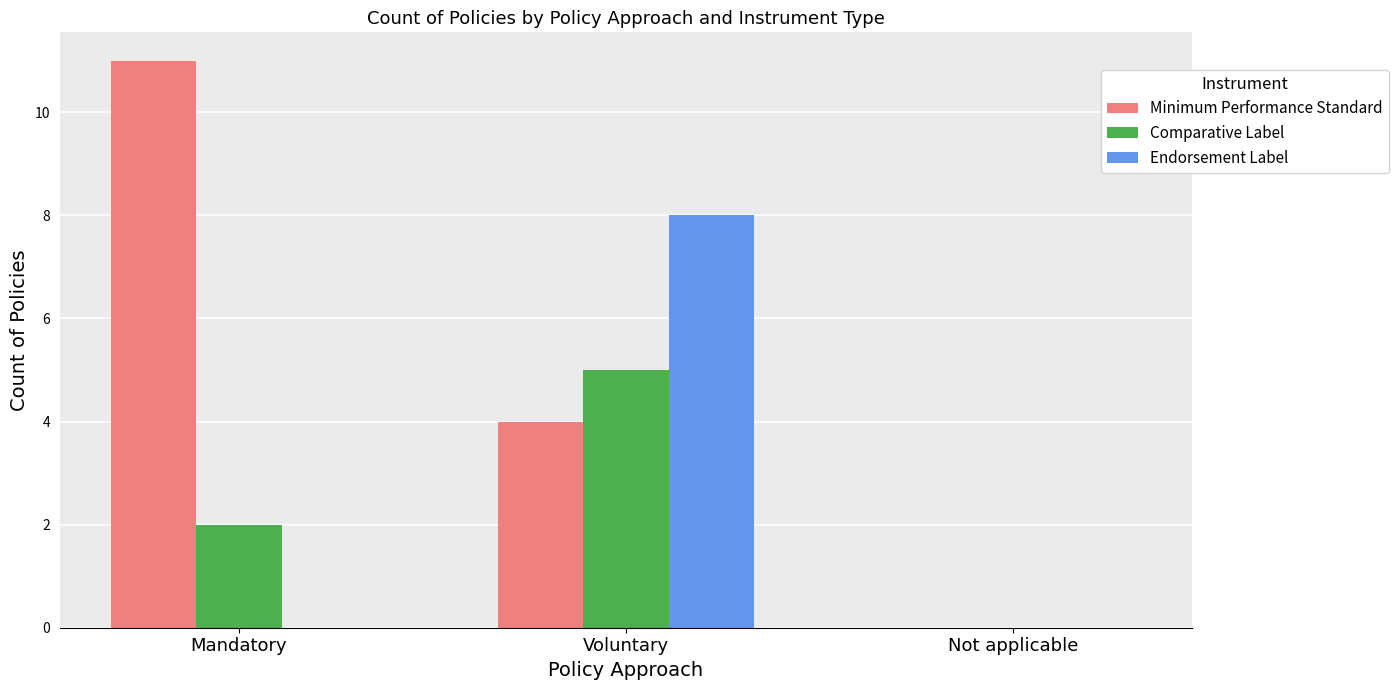

Reading left to right, what are all the values shown in this chart?

Minimum Performance Standard: Mandatory=11	Voluntary=4	Not applicable=0
Comparative Label: Mandatory=2	Voluntary=5	Not applicable=0
Endorsement Label: Mandatory=0	Voluntary=8	Not applicable=0